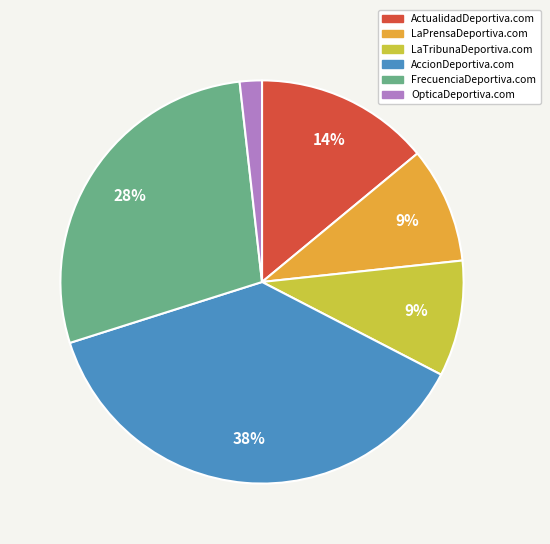

Is there a majority slice in this chart?

No